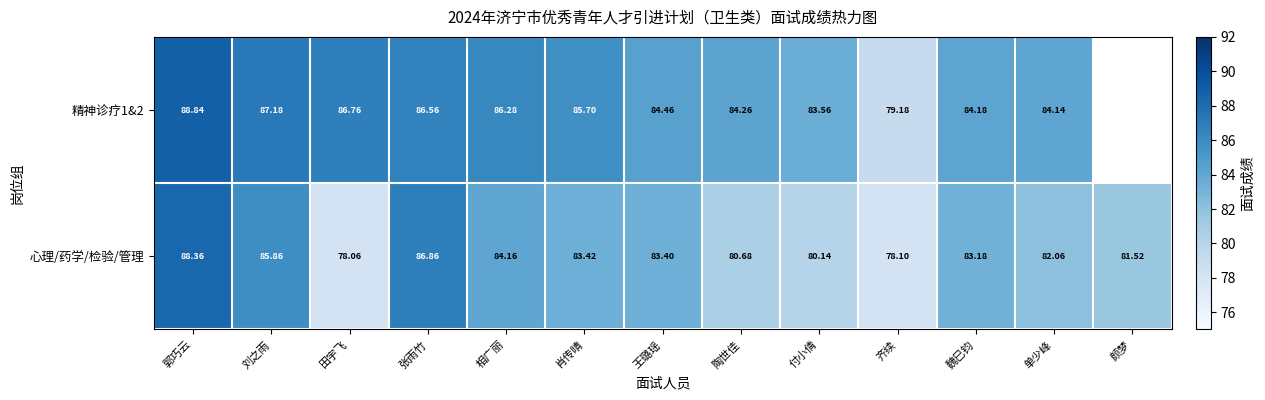

Where is 心理/药学/检验/管理 nearest to the value 83?

魏巳钧